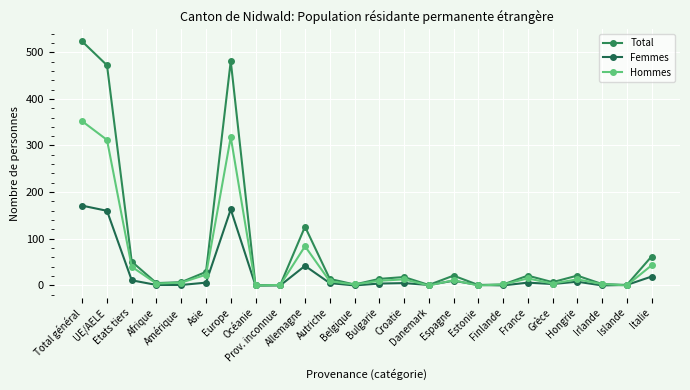

What is the difference between the Hommes values at UE/AELE and Estonie?

312